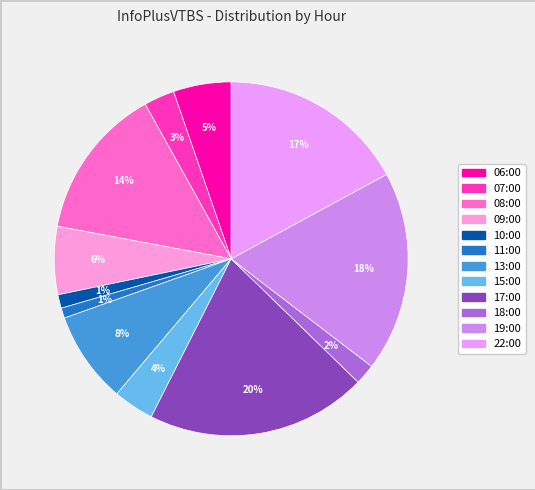

To the nearest percent, what is the difference between the 08:00 and 17:00 slice percentages?

6%